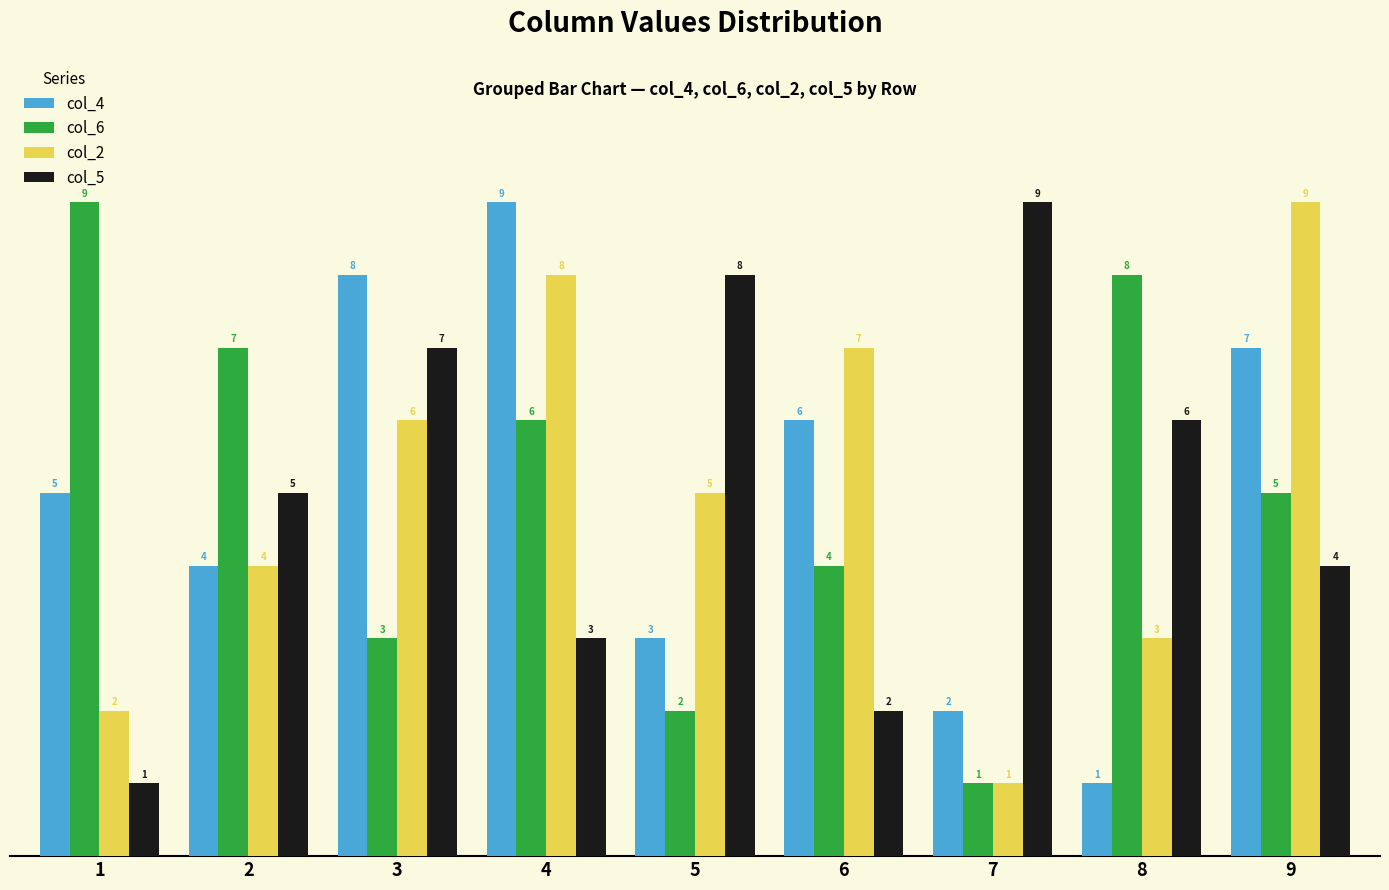

What is the minimum value shown in the chart?

1